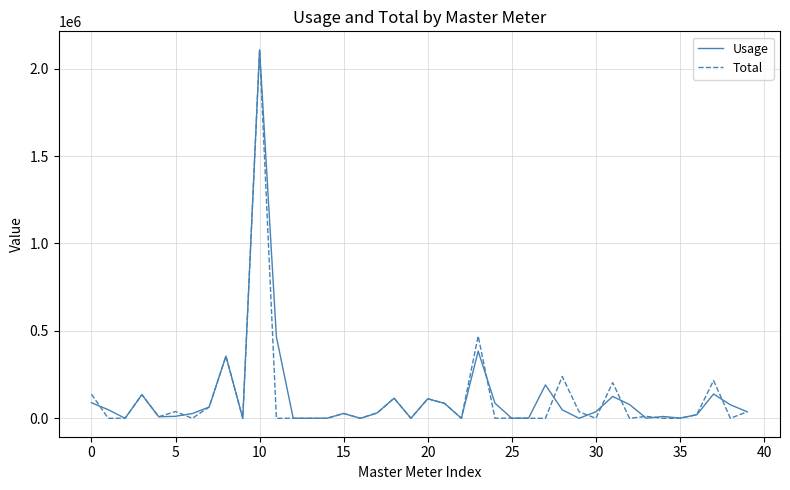

What is the average value of the Usage series?

123074